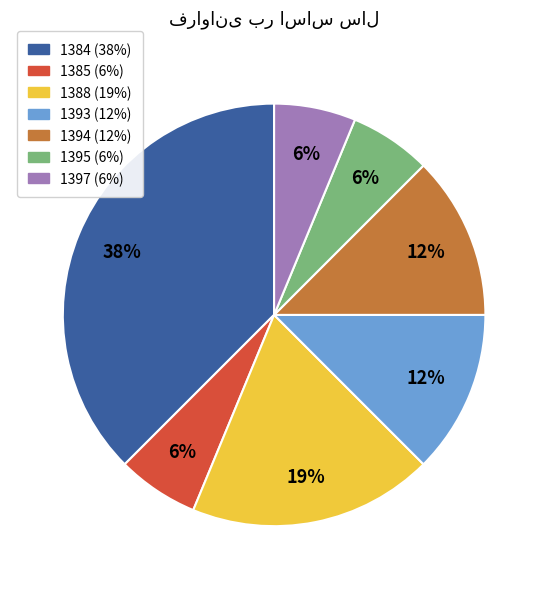

Approximately how many times larger is the value at 1393 compared to 1385?

2.0